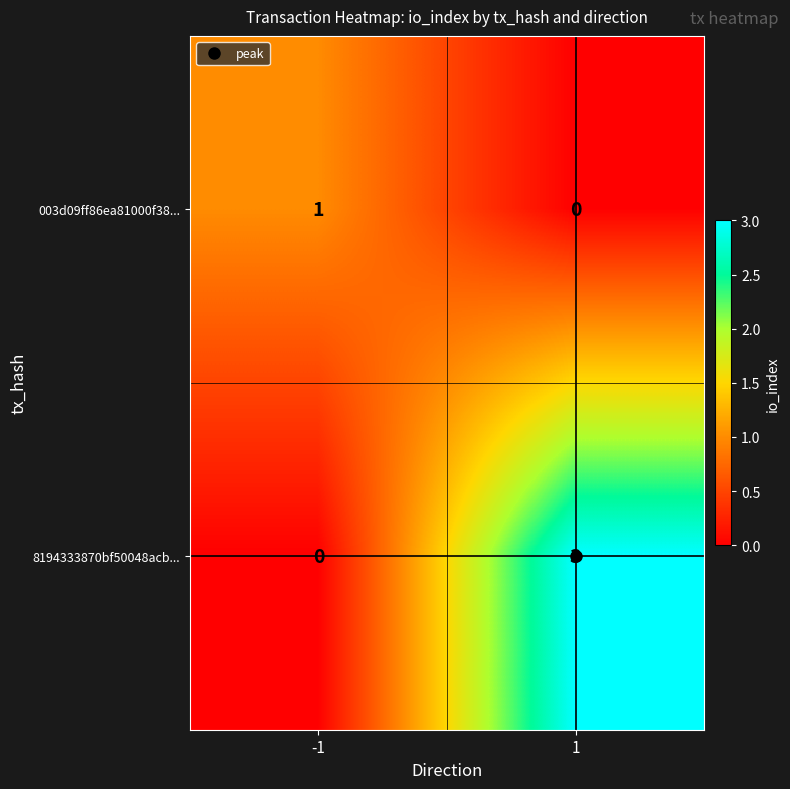

Count the number of data series in this chart.

2